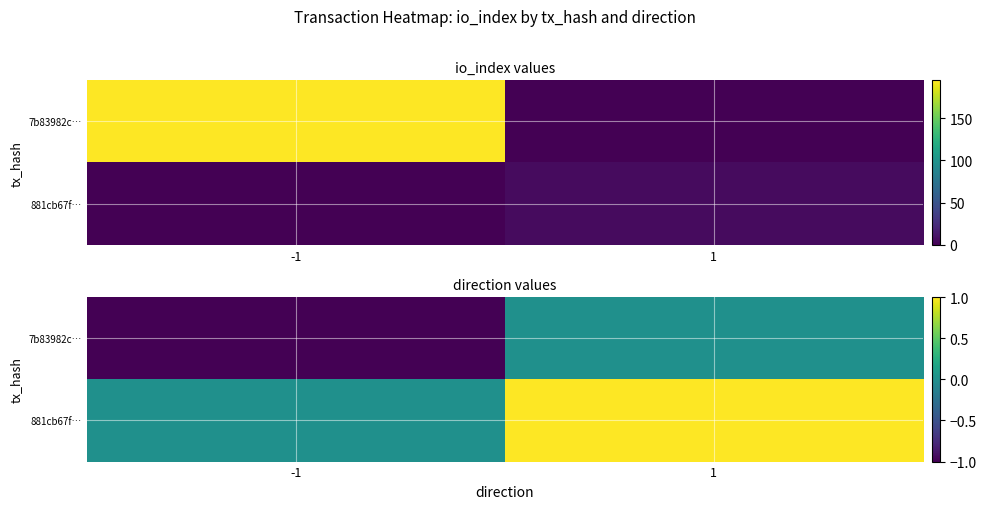

What is the sum of all 7b83982c… values?

-1